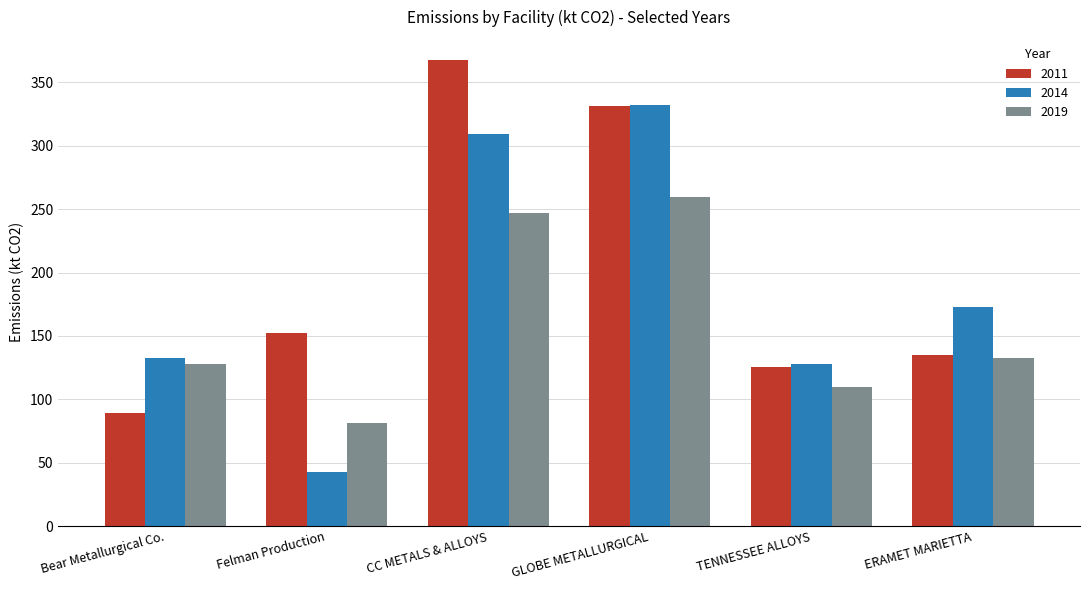

At how many categories does at least one series exceed 107?

6